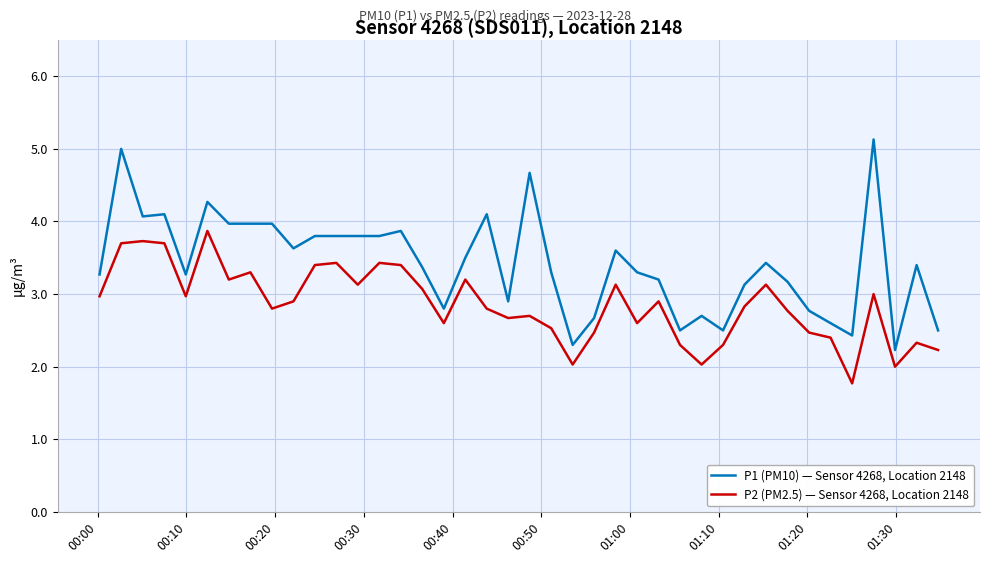

True or false: P2 (PM2.5) — Sensor 4268, Location 2148 and P1 (PM10) — Sensor 4268, Location 2148 cross at least once.

False